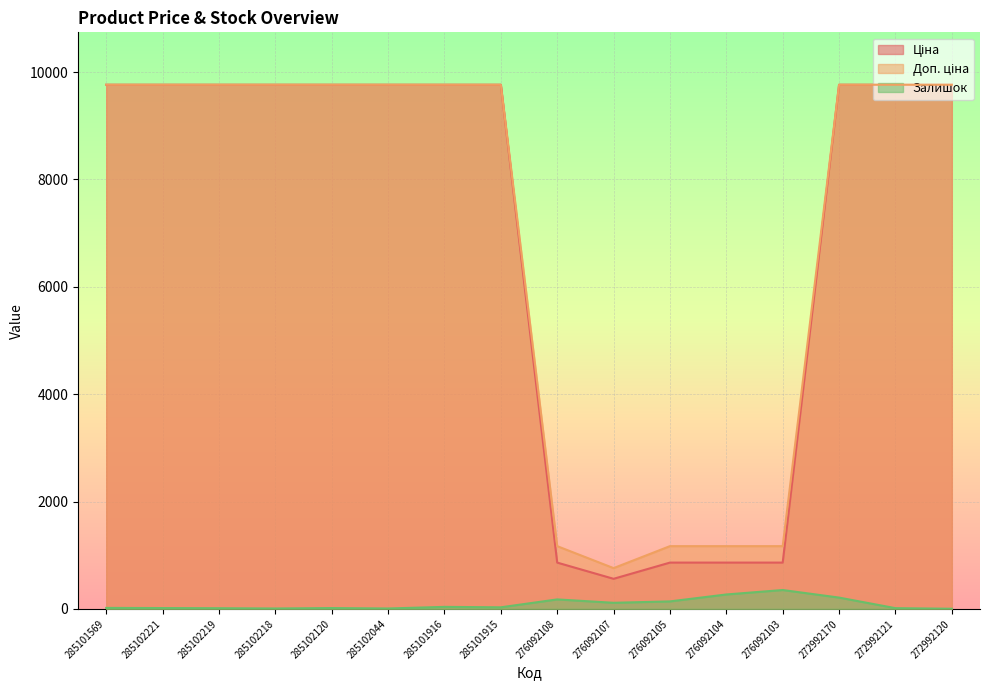

The value of Доп. ціна at 276092105 is 677.7. True or false?

False